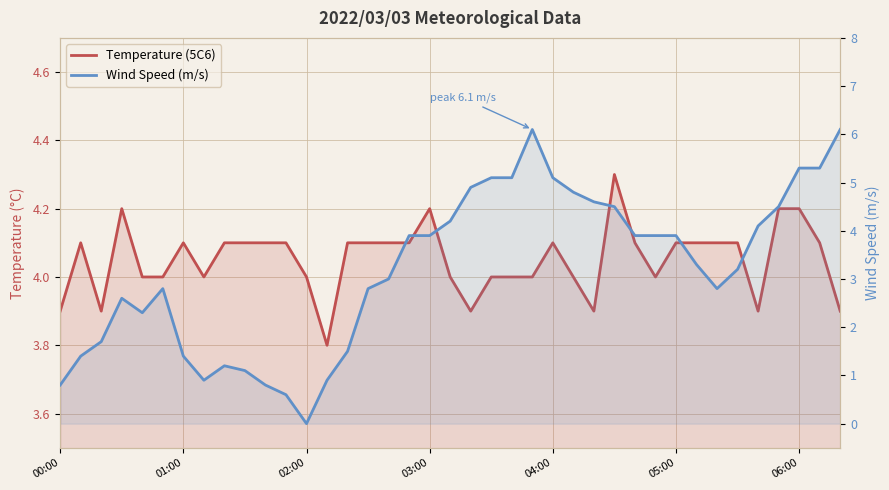

Reading left to right, transcribe all the data shown in this chart.

Temperature (5C6): 3.9	4.1	3.9	4.2	4.0	4.0	4.1	4.0	4.1	4.1	4.1	4.1	4.0	3.8	4.1	4.1	4.1	4.1	4.2	4.0	3.9	4.0	4.0	4.0	4.1	4.0	3.9	4.3	4.1	4.0	4.1	4.1	4.1	4.1	3.9	4.2	4.2	4.1	3.9
Wind Speed (m/s): 0.8	1.4	1.7	2.6	2.3	2.8	1.4	0.9	1.2	1.1	0.8	0.6	0.0	0.9	1.5	2.8	3.0	3.9	3.9	4.2	4.9	5.1	5.1	6.1	5.1	4.8	4.6	4.5	3.9	3.9	3.9	3.3	2.8	3.2	4.1	4.5	5.3	5.3	6.1